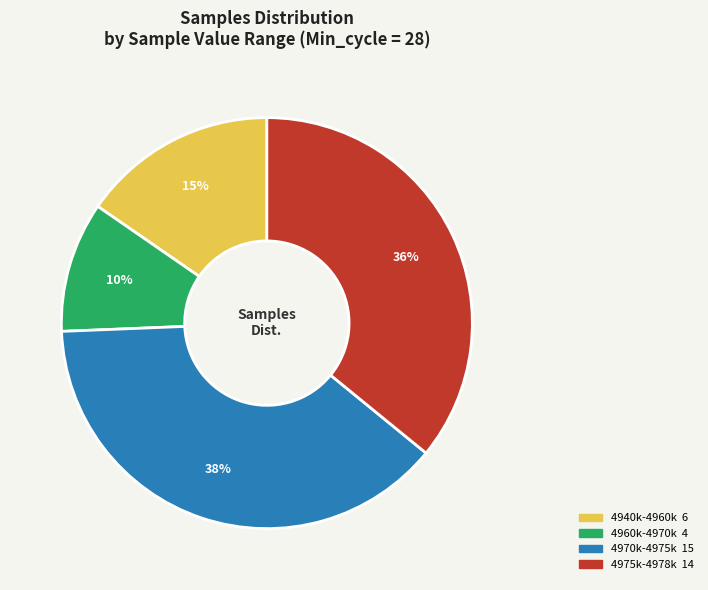

Is there any slice that represents more than half of the pie?

No